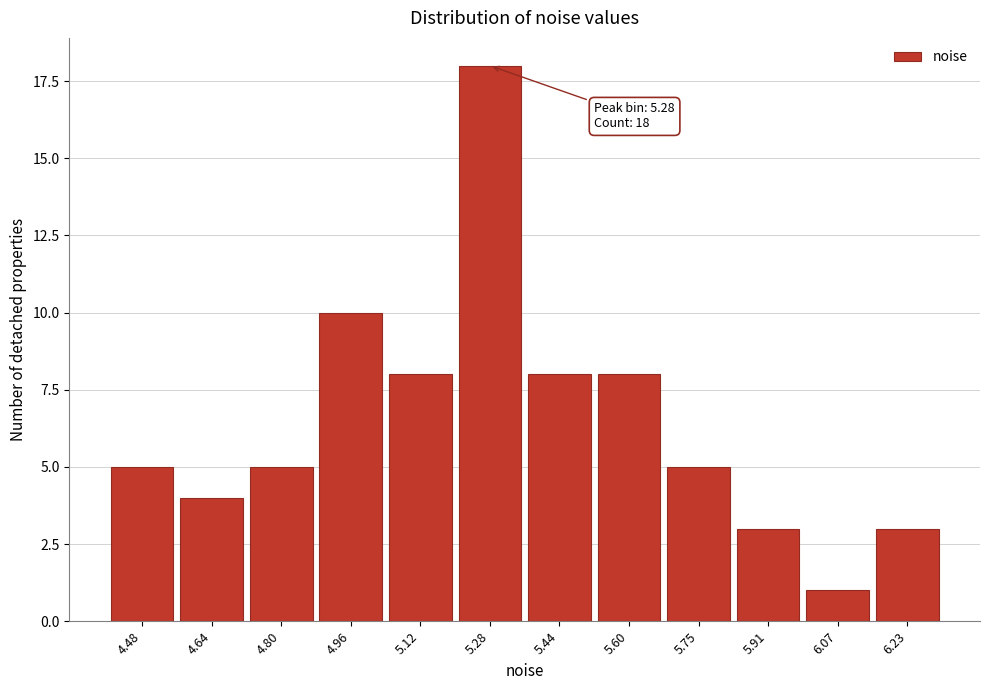

Reading right to left, list all the values displayed in this chart.

3	1	3	5	8	8	18	8	10	5	4	5